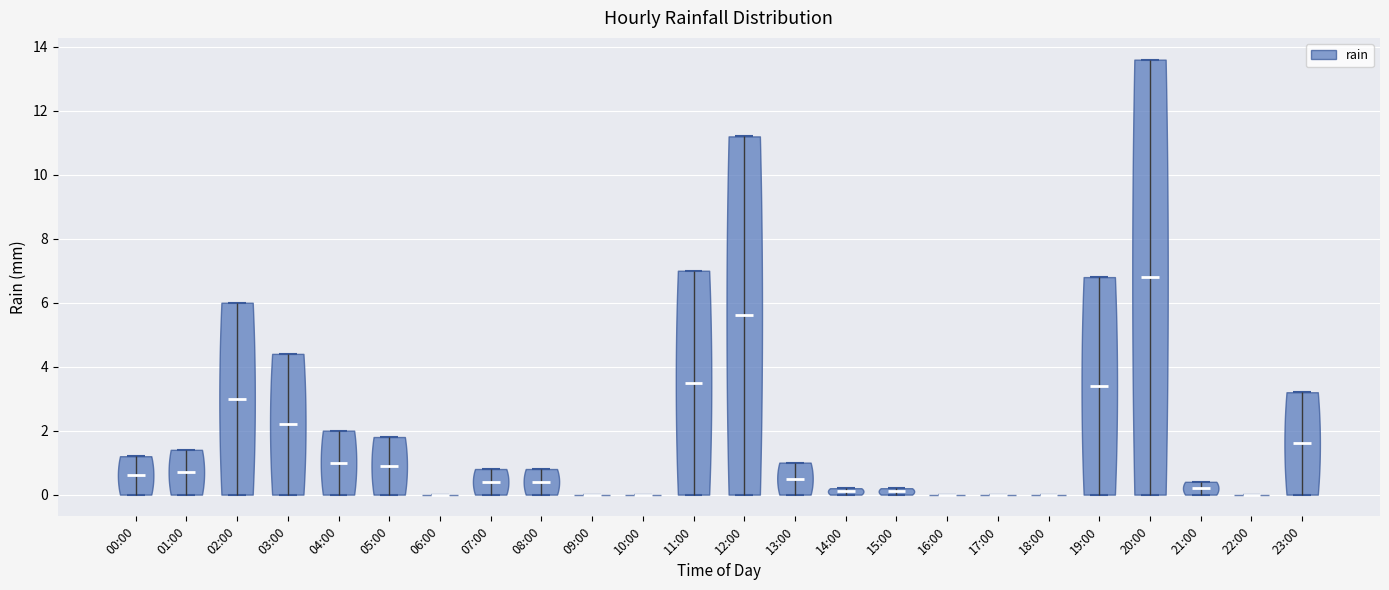

Reading left to right, read every violin against the y-axis: where its median line is, and the lowest and highest points it reaches. The values are not printed on the chart, so give them approximately, as read against the axis.

00:00: median line 0.6, lowest point 0.0, highest point 1.2
01:00: median line 0.8, lowest point 0.0, highest point 1.4
02:00: median line 3.0, lowest point 0.0, highest point 6.0
03:00: median line 2.2, lowest point 0.0, highest point 4.4
04:00: median line 1.0, lowest point 0.0, highest point 2.0
05:00: median line 1.0, lowest point 0.0, highest point 1.8
06:00: median line 0.0, lowest point 0.0, highest point 0.0
07:00: median line 0.4, lowest point 0.0, highest point 0.8
08:00: median line 0.4, lowest point 0.0, highest point 0.8
09:00: median line 0.0, lowest point 0.0, highest point 0.0
10:00: median line 0.0, lowest point 0.0, highest point 0.0
11:00: median line 3.6, lowest point 0.0, highest point 7.0
12:00: median line 5.6, lowest point 0.0, highest point 11.2
13:00: median line 0.6, lowest point 0.0, highest point 1.0
14:00: median line 0.2, lowest point 0.0, highest point 0.2
15:00: median line 0.2, lowest point 0.0, highest point 0.2
16:00: median line 0.0, lowest point 0.0, highest point 0.0
17:00: median line 0.0, lowest point 0.0, highest point 0.0
18:00: median line 0.0, lowest point 0.0, highest point 0.0
19:00: median line 3.4, lowest point 0.0, highest point 6.8
20:00: median line 6.8, lowest point 0.0, highest point 13.6
21:00: median line 0.2, lowest point 0.0, highest point 0.4
22:00: median line 0.0, lowest point 0.0, highest point 0.0
23:00: median line 1.6, lowest point 0.0, highest point 3.2